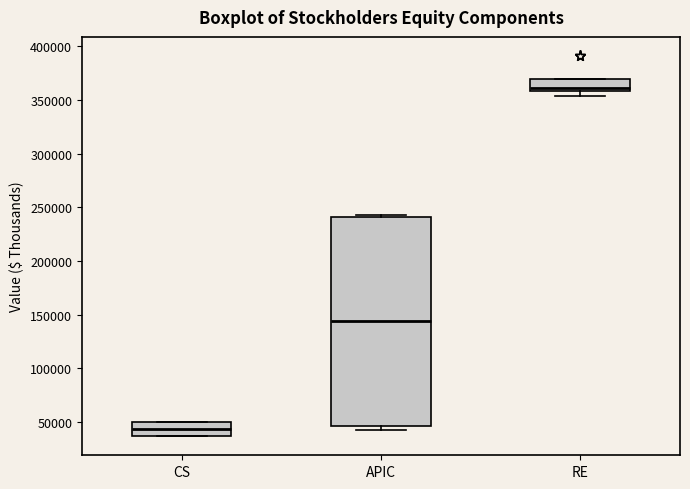

Which box's median line is the highest?

RE